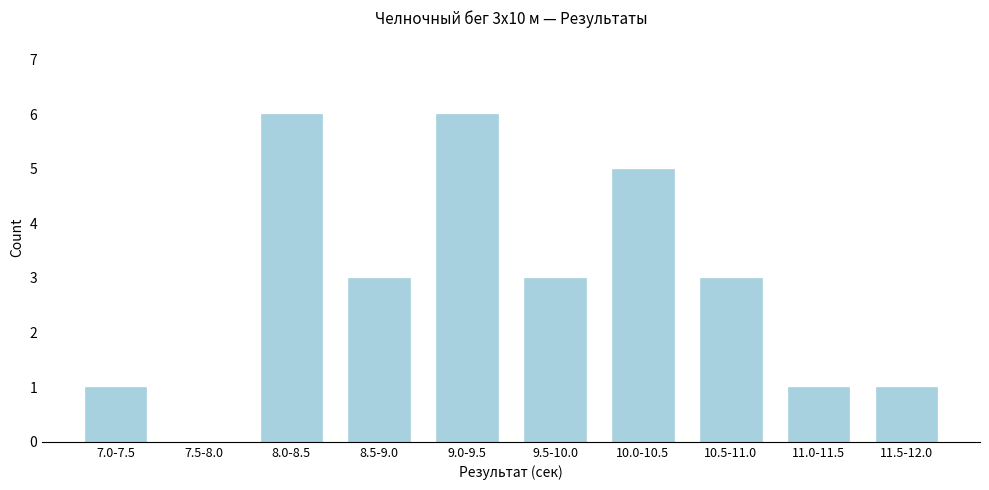

Reading left to right, extract all data points from this chart.

7.0-7.5=1	7.5-8.0=0	8.0-8.5=6	8.5-9.0=3	9.0-9.5=6	9.5-10.0=3	10.0-10.5=5	10.5-11.0=3	11.0-11.5=1	11.5-12.0=1